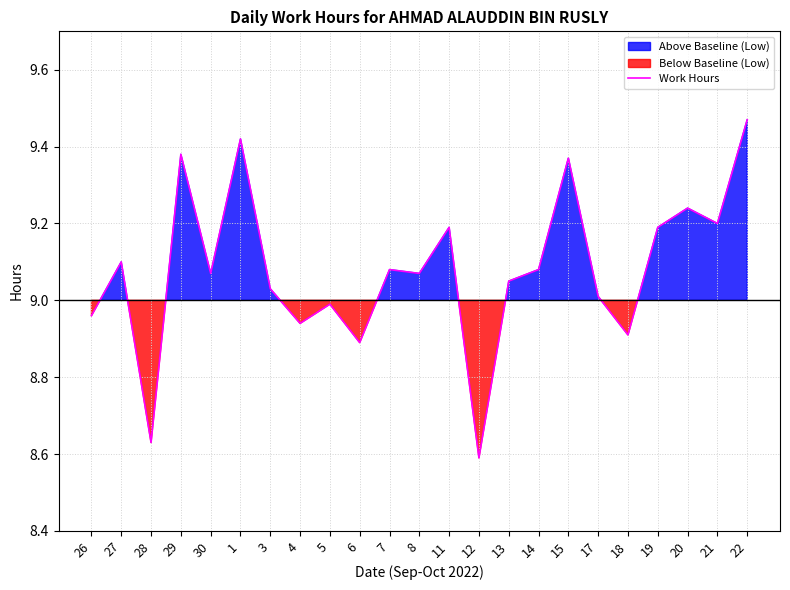

Does the chart have visible grid lines?

Yes